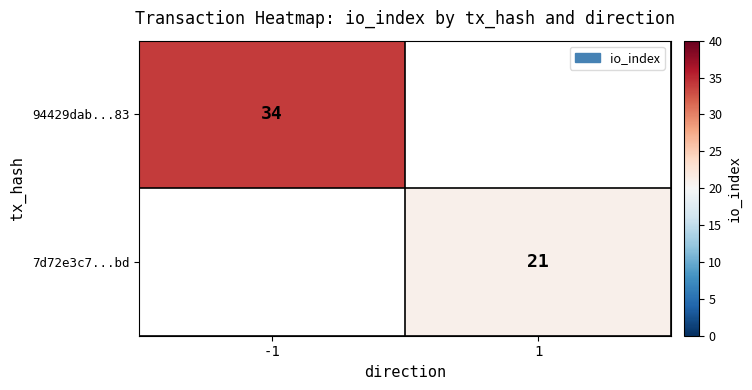

The value of 94429dab...83 at -1 is 58. True or false?

False